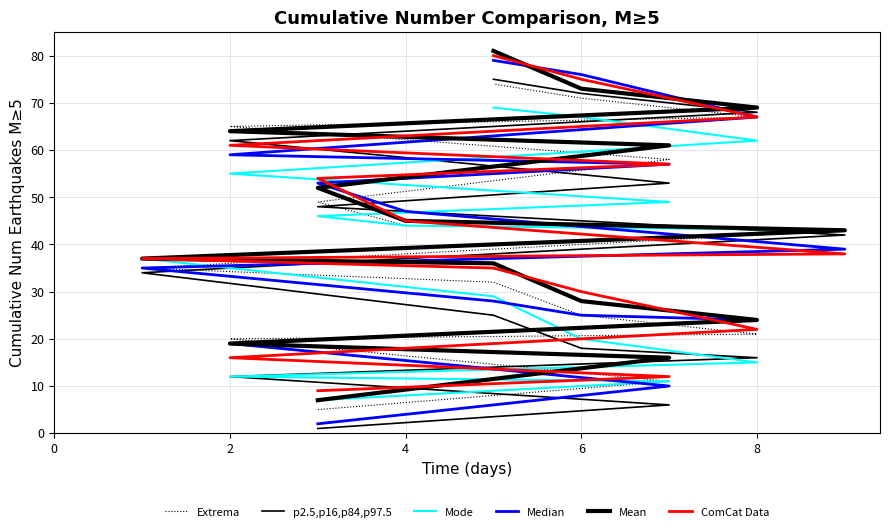

What is the value of the p2.5,p16,p84,p97.5 point at the 15th from the left?

75